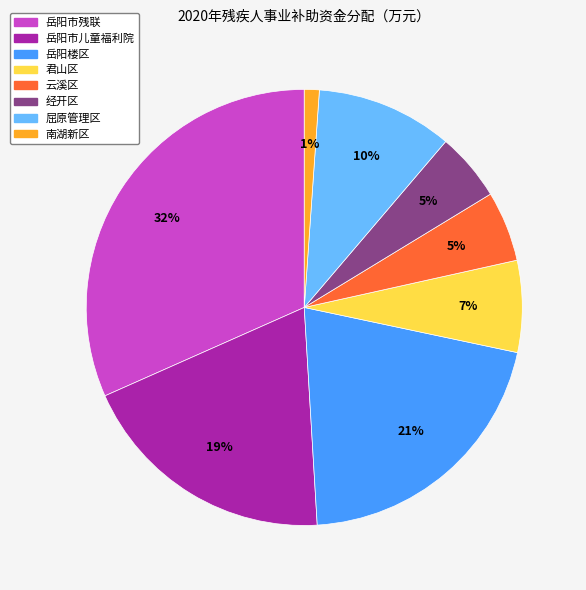

Is the sum of 岳阳市儿童福利院 and 岳阳楼区 greater than half?

No